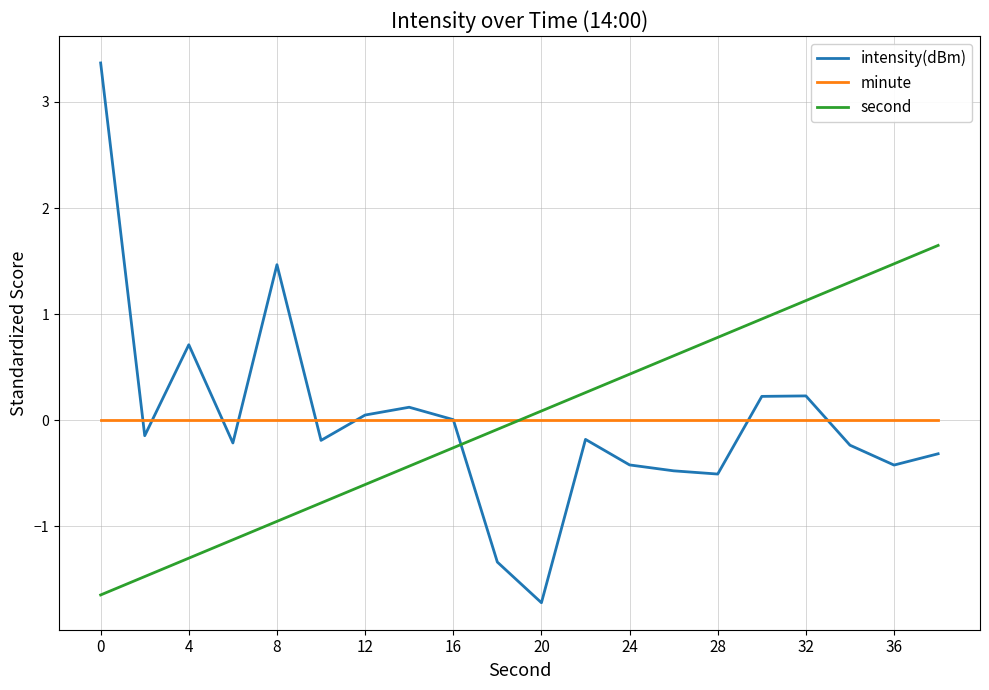

Which series has the widest spread of values?

intensity(dBm)